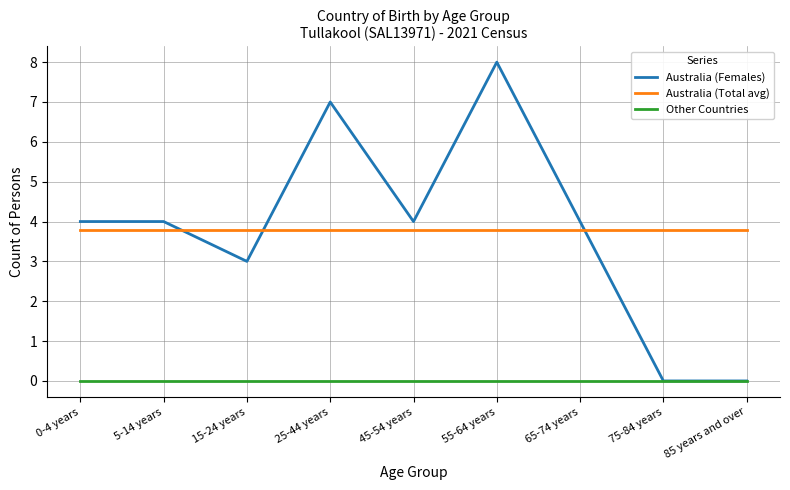

What is the spread (max minus min) of values at 85 years and over?

3.8